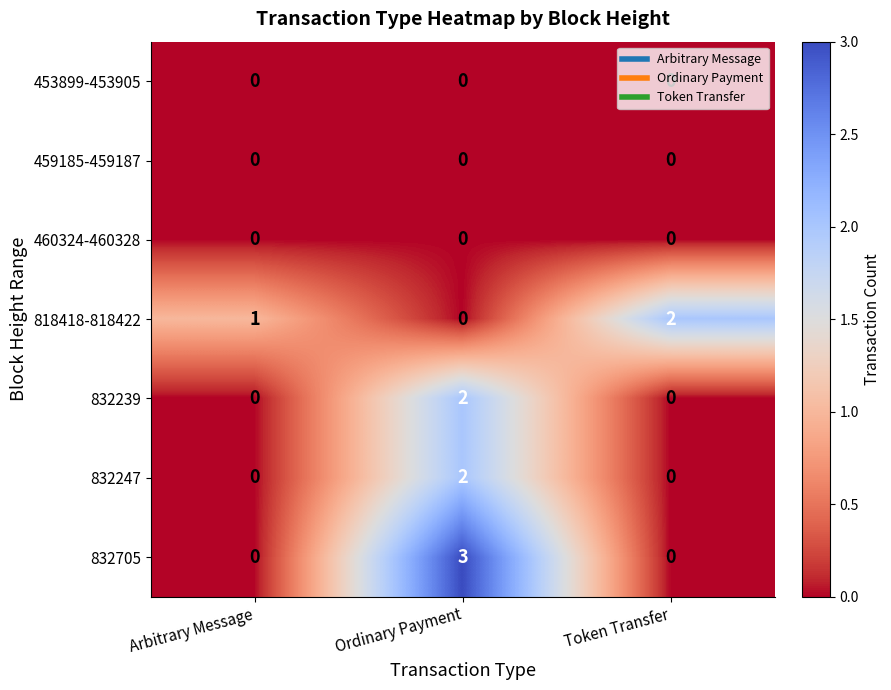

At which category is the sum across all series the highest?

Ordinary Payment